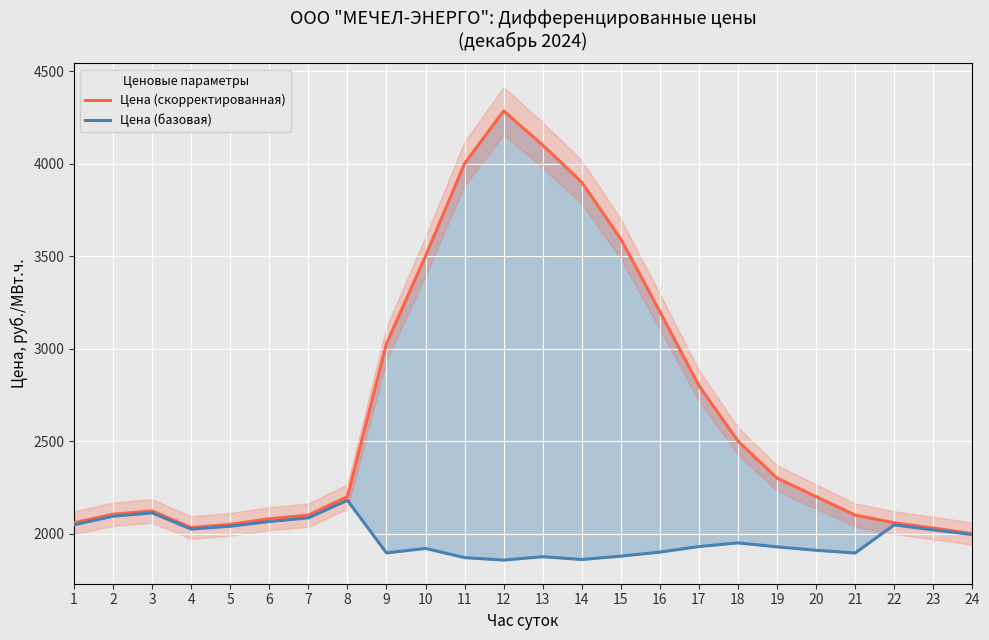

True or false: Цена (базовая) and Цена (скорректированная) cross at least once.

False